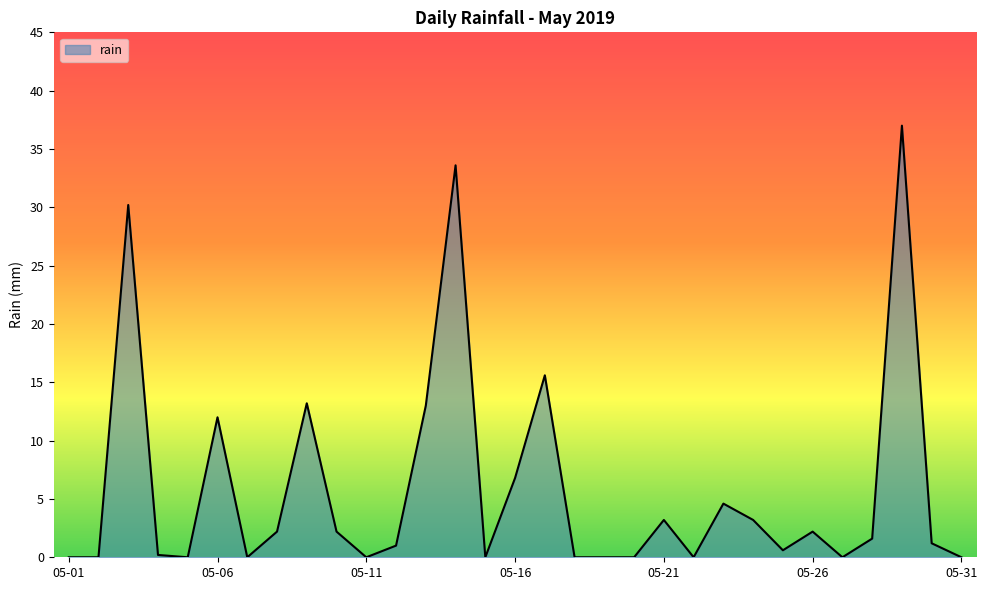

What is the maximum value shown in the chart?

37.0